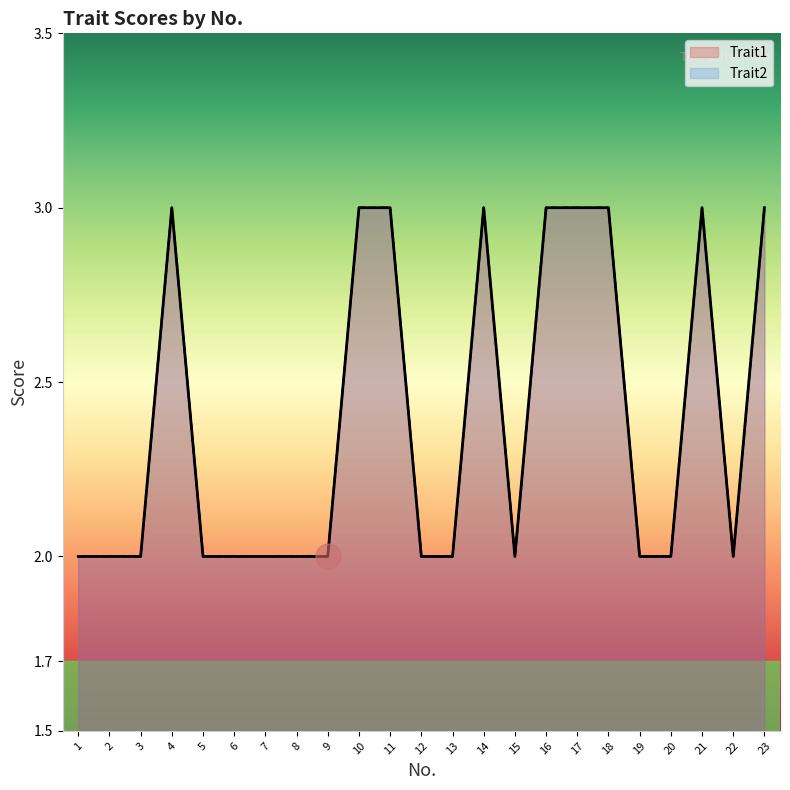

True or false: Trait1 and Trait2 cross at least once.

False